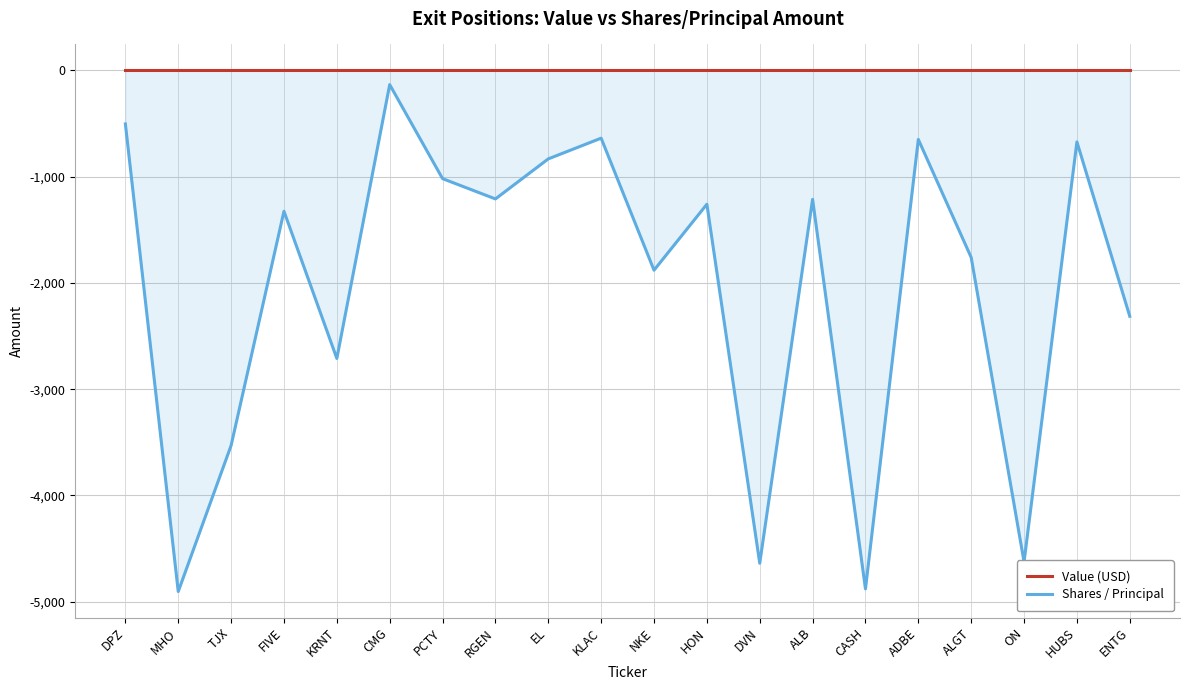

True or false: Shares / Principal and Value (USD) cross at least once.

False